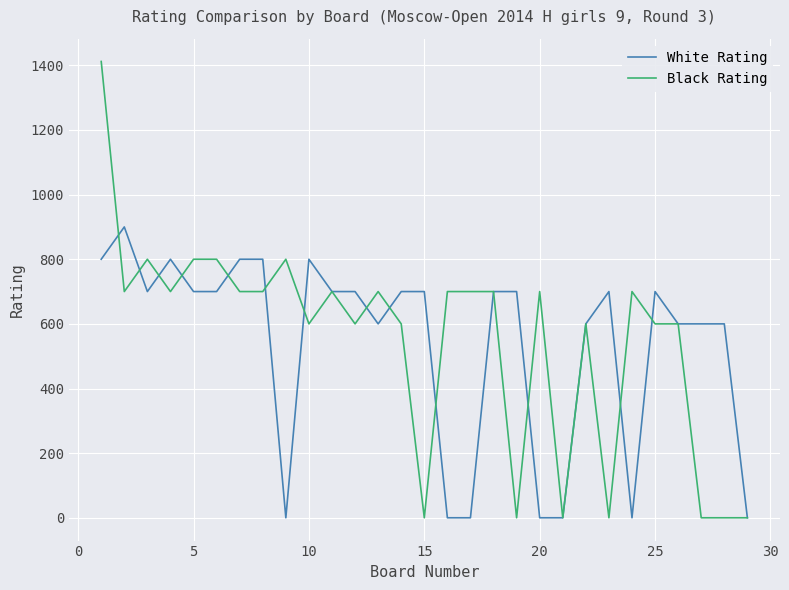

Which series has the widest spread of values?

Black Rating